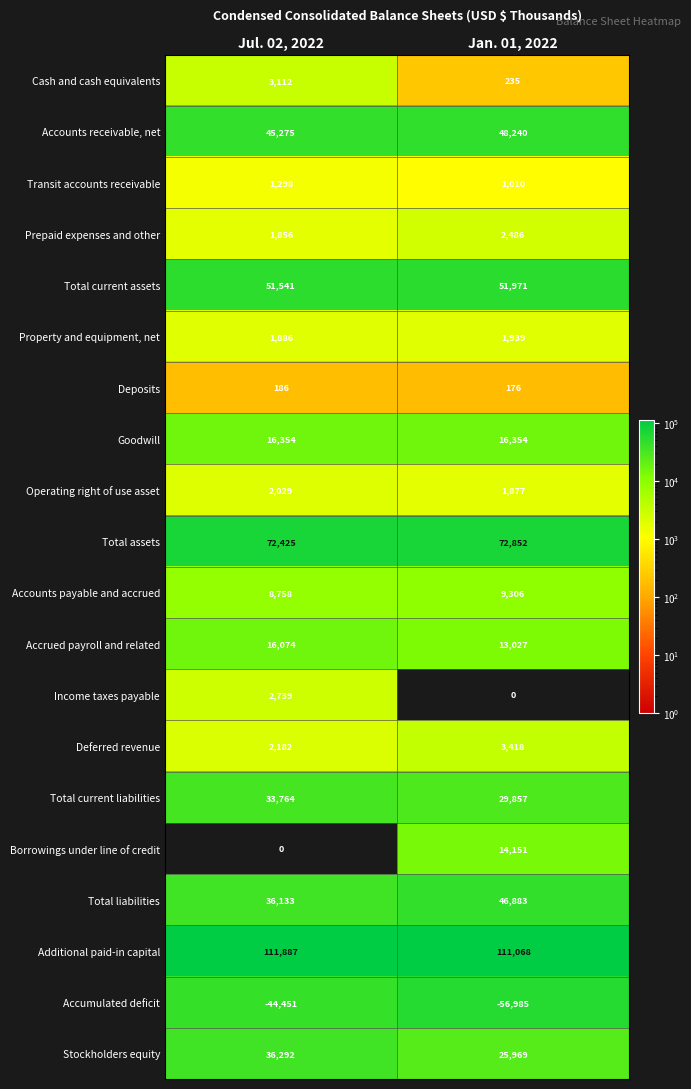

What value does the Deposits series have at Jan. 01, 2022, to the nearest 5?

175